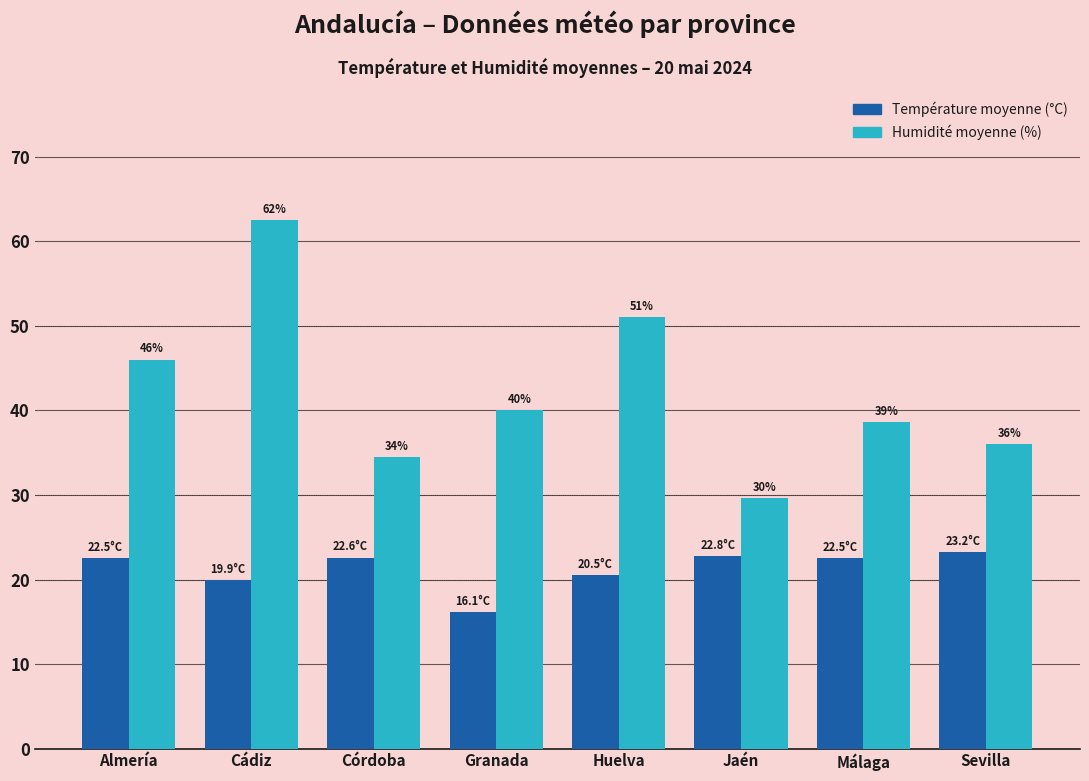

What are all the series names shown in the legend?

Température moyenne (°C), Humidité moyenne (%)